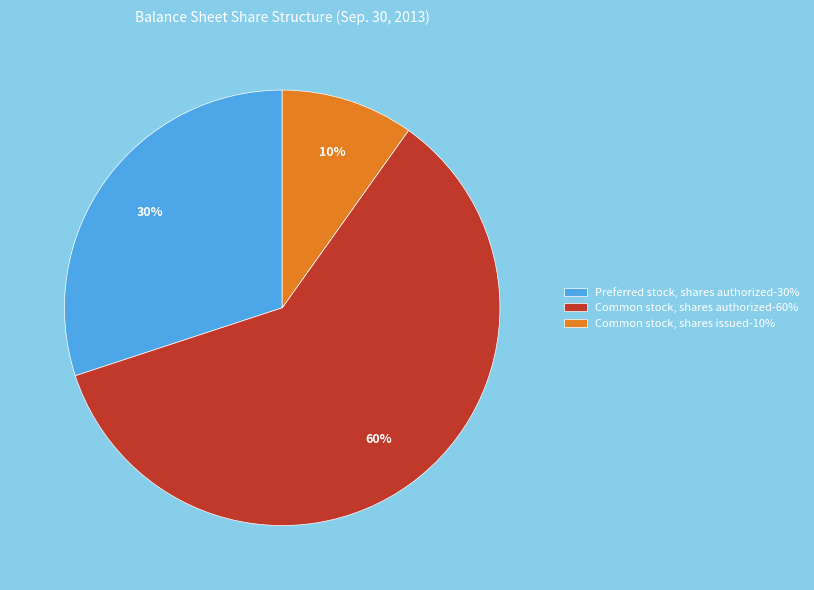

Is there a majority slice in this chart?

Yes